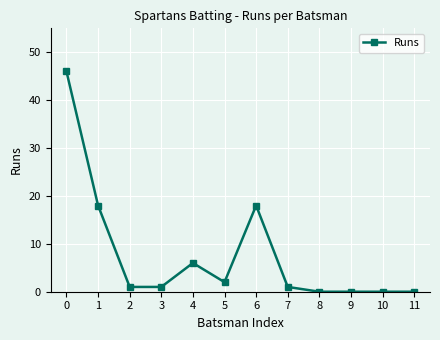

Where is the first local maximum?

4